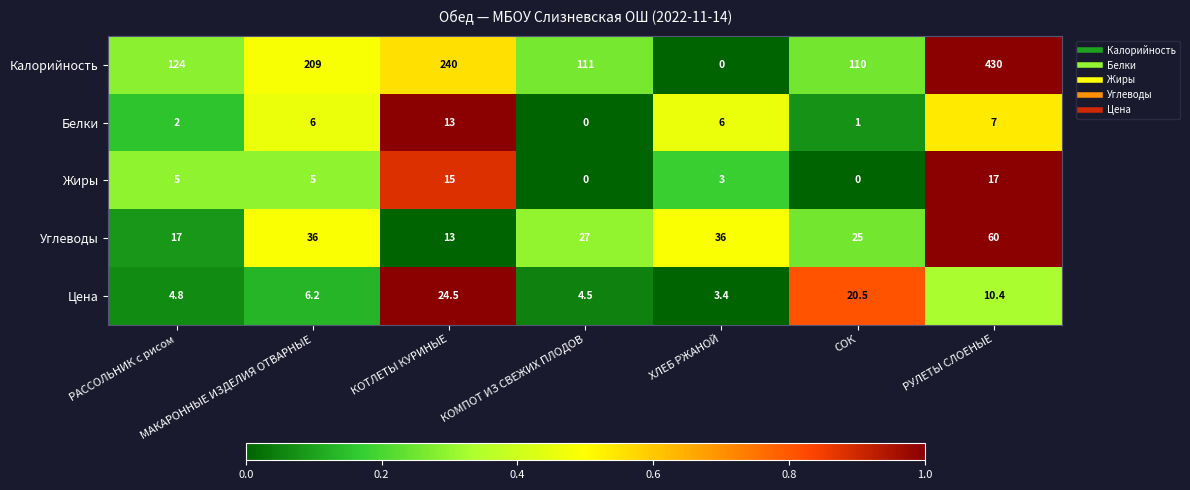

Which series changed the most between РАССОЛЬНИК с рисом and СОК?

Цена